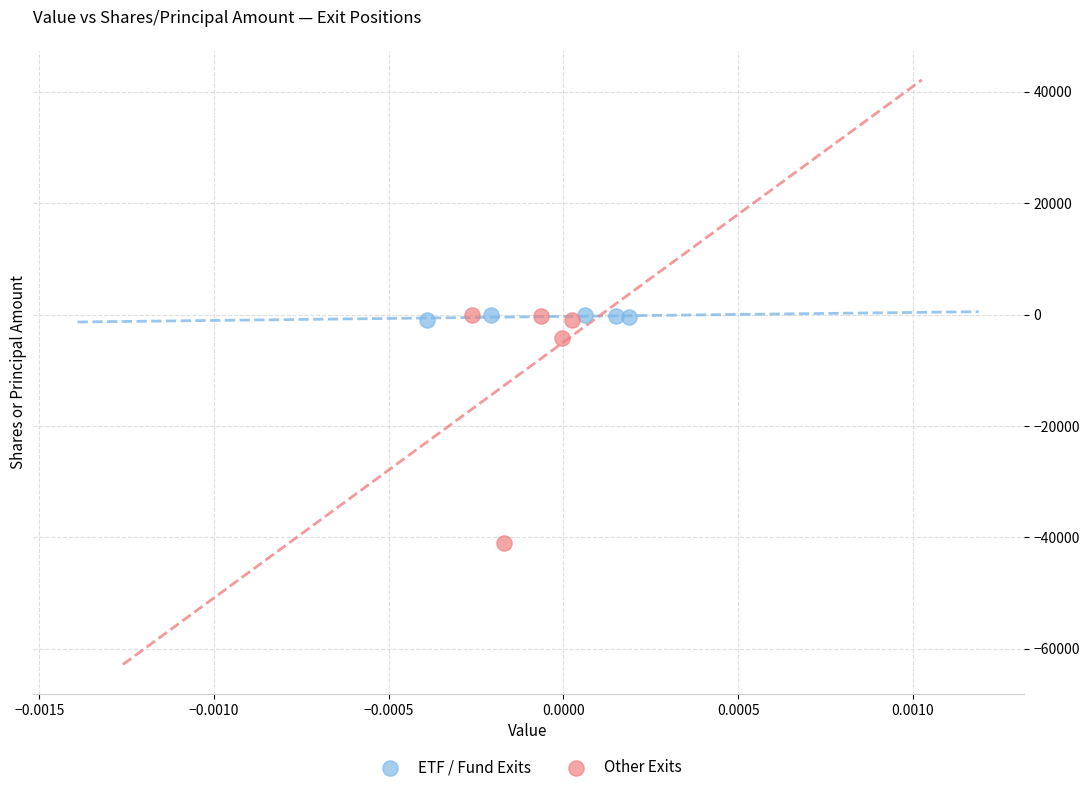

Which series contains the lowest Y value?

Other Exits